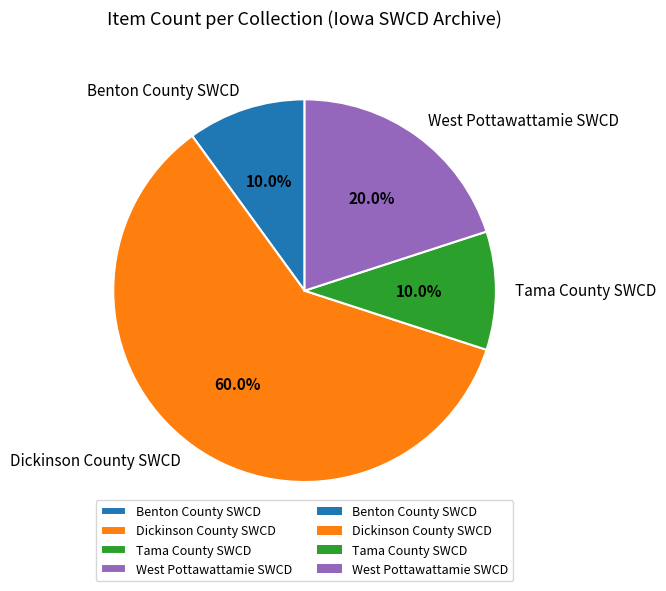

Does any single category account for the majority?

Yes